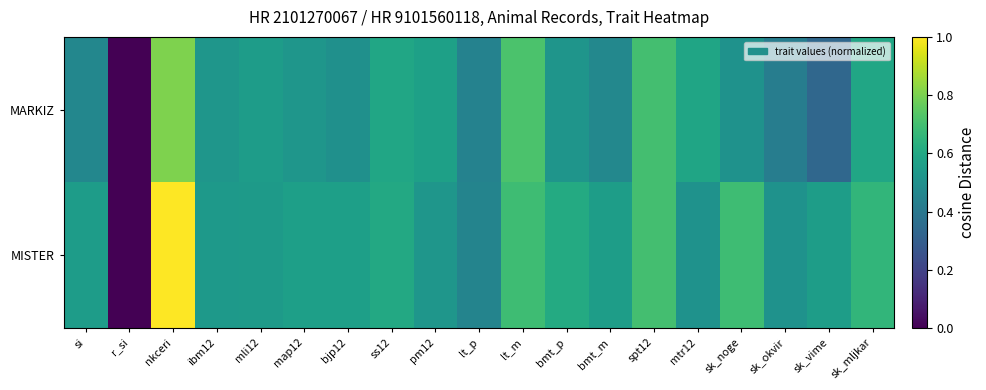

Reading left to right, transcribe all the data shown in this chart.

MARKIZ: si=0.5	r_si=0.0	nkceri=0.8	ibm12=0.5	mli12=0.6	map12=0.5	bjp12=0.5	ss12=0.6	pm12=0.6	lt_p=0.4	lt_m=0.7	bmt_p=0.5	bmt_m=0.5	spt12=0.7	mtr12=0.6	sk_noge=0.5	sk_okvir=0.4	sk_vime=0.3	sk_mljkar=0.6
MISTER: si=0.6	r_si=0.0	nkceri=1.0	ibm12=0.5	mli12=0.5	map12=0.6	bjp12=0.6	ss12=0.6	pm12=0.5	lt_p=0.4	lt_m=0.7	bmt_p=0.6	bmt_m=0.6	spt12=0.7	mtr12=0.5	sk_noge=0.7	sk_okvir=0.5	sk_vime=0.6	sk_mljkar=0.7